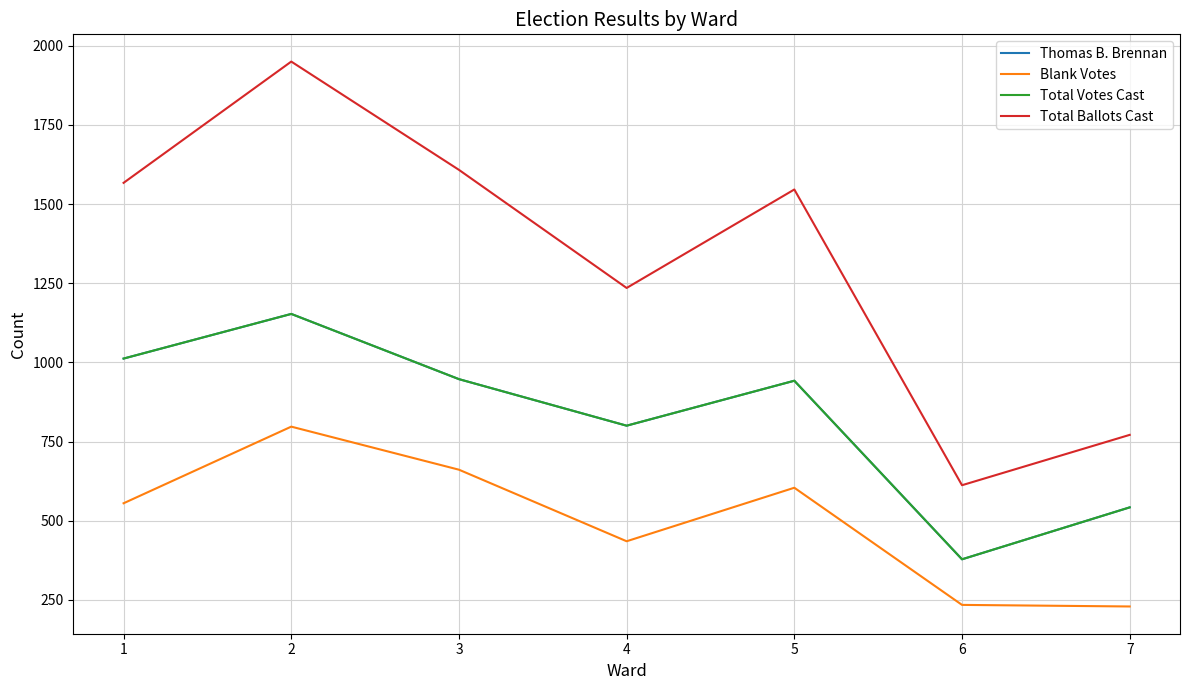

List the labels in order of Blank Votes value, smallest first.

7, 6, 4, 1, 5, 3, 2